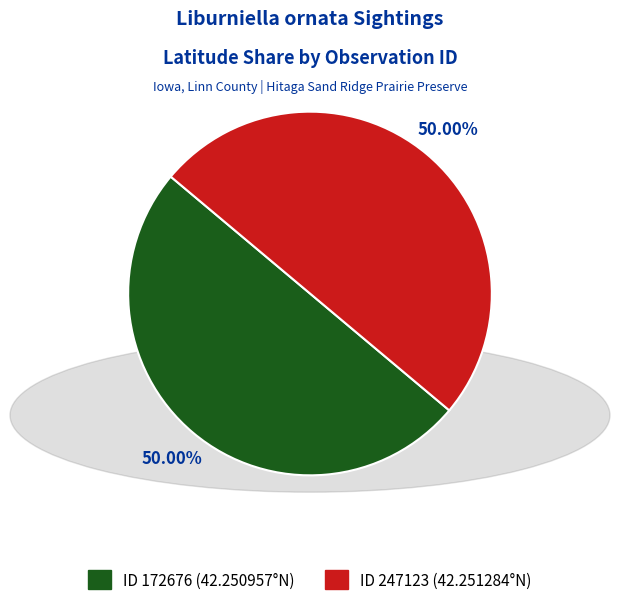

What is the smallest slice in the pie chart?

172676